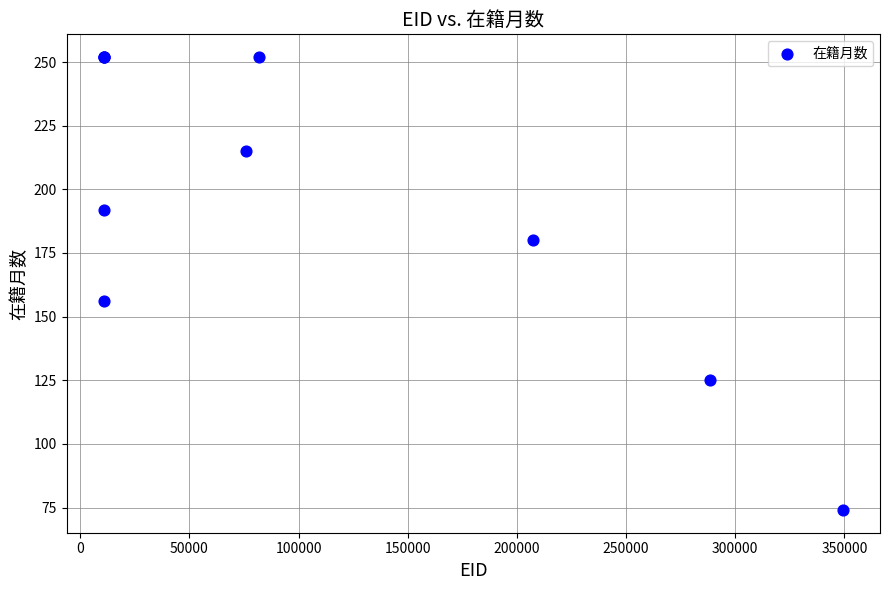

What Y value in the scatter plot is closest to 163?

156